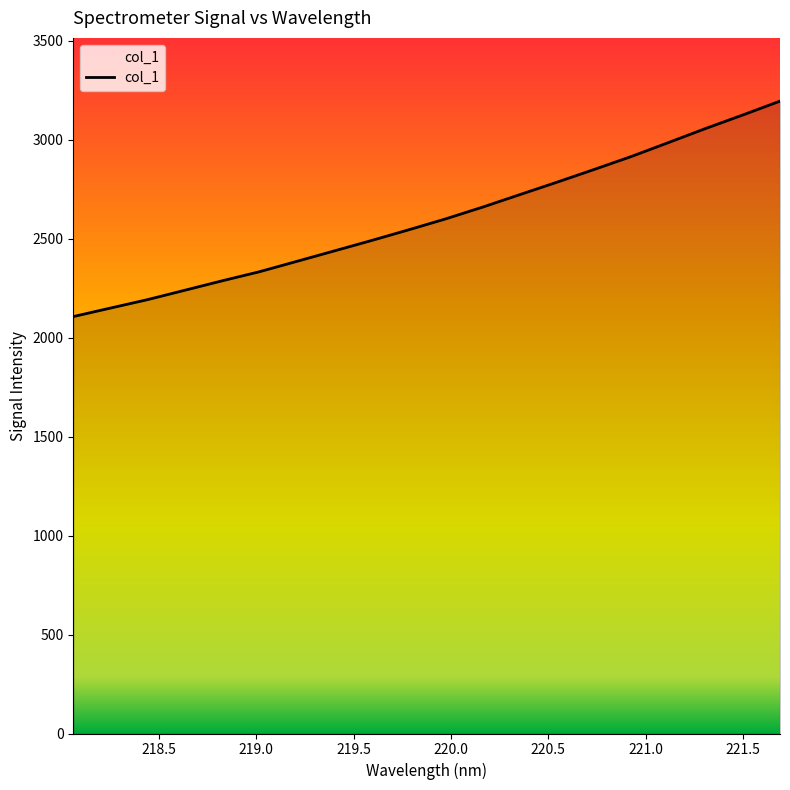

What is the minimum value shown in the chart?

2106.8